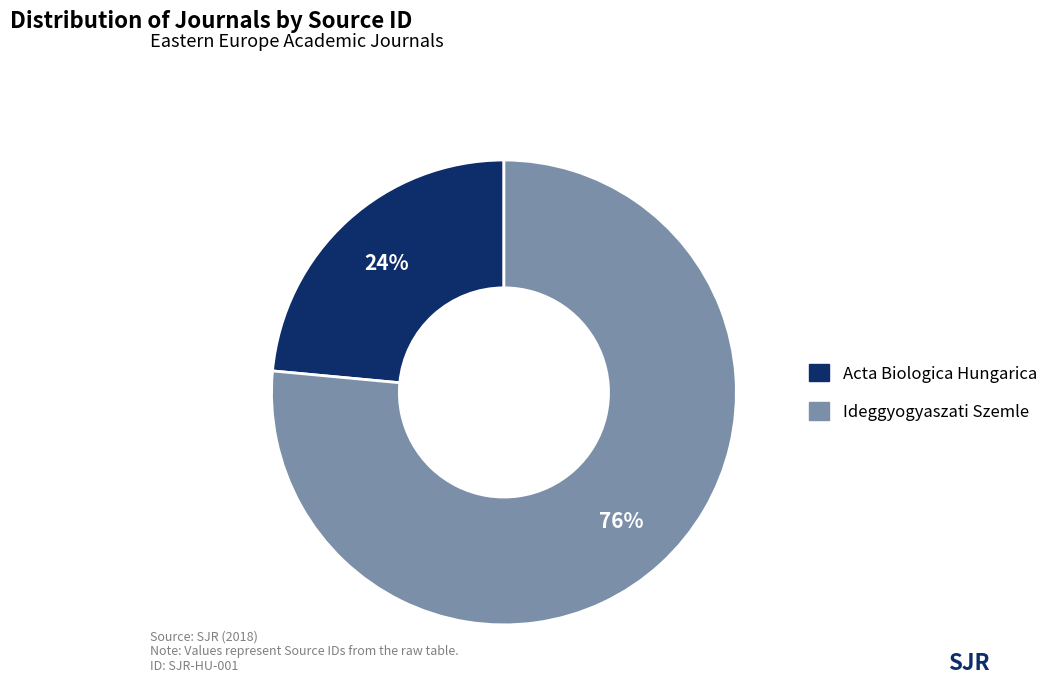

Does any single category account for the majority?

Yes